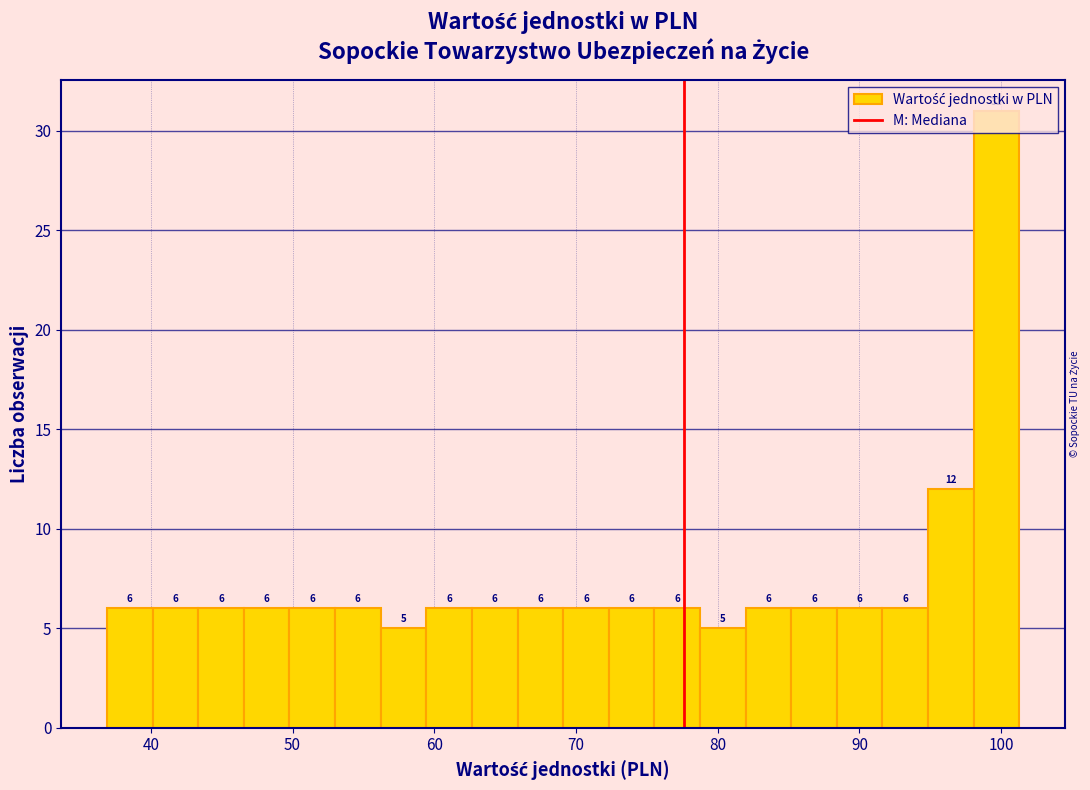

Around what value on the x-axis is the tallest bar? Give the approximate position of its centre, as read against the axis.

100